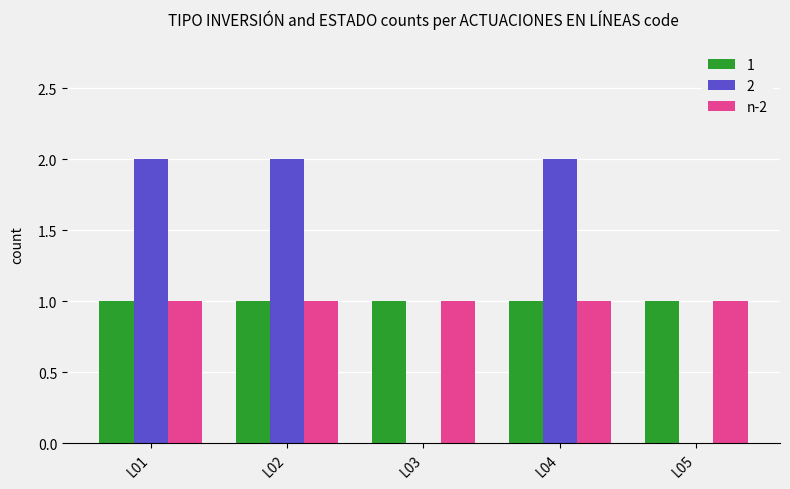

Is it true that 1 equals 2 at L01?

False